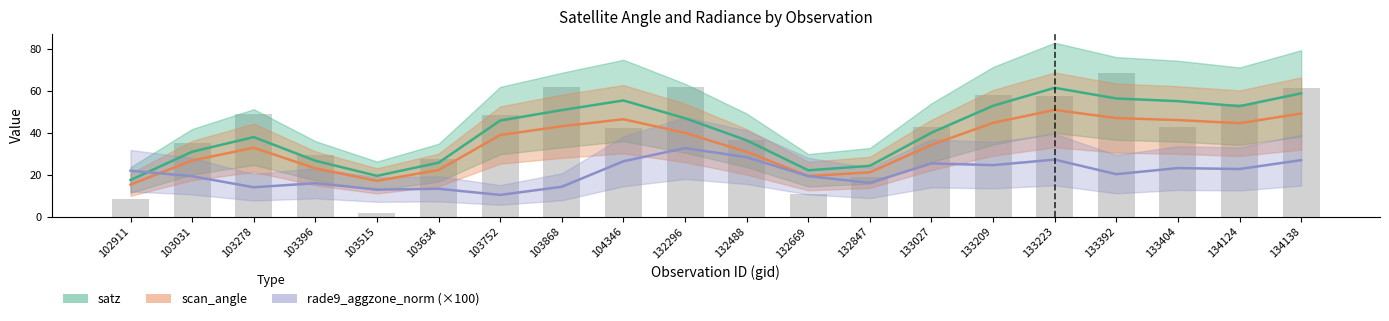

At which label does rade9_aggzone_norm (×100) reach its peak?

132296